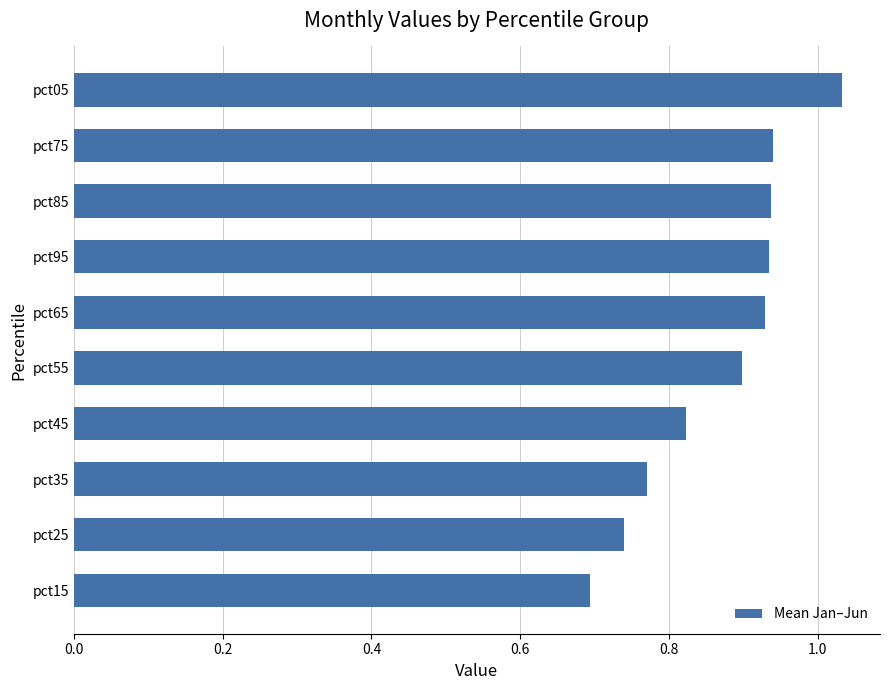

The chart shows a value of 1.3 at pct25. True or false?

False